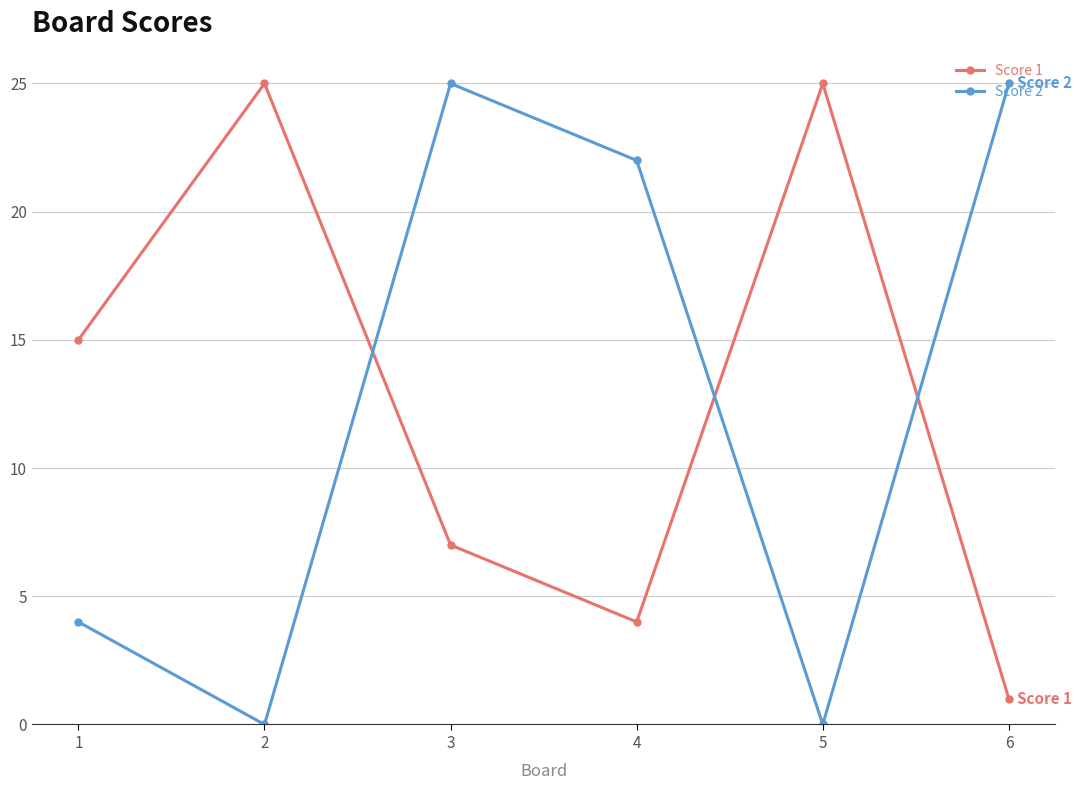

Rank the series at 3 from lowest to highest value.

Score 1, Score 2